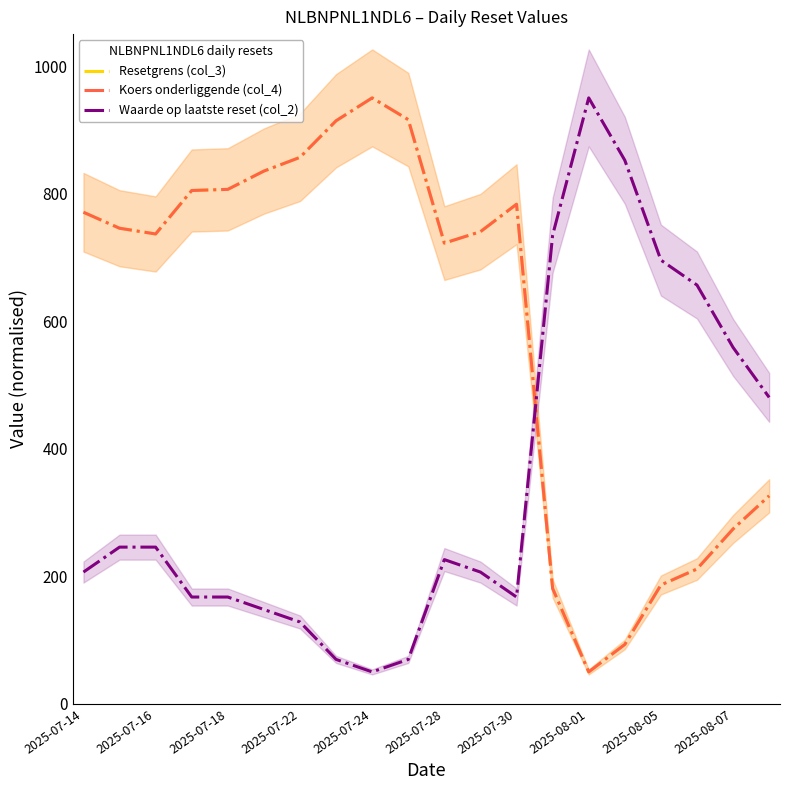

True or false: Waarde op laatste reset (col_2) and Koers onderliggende (col_4) cross at least once.

True